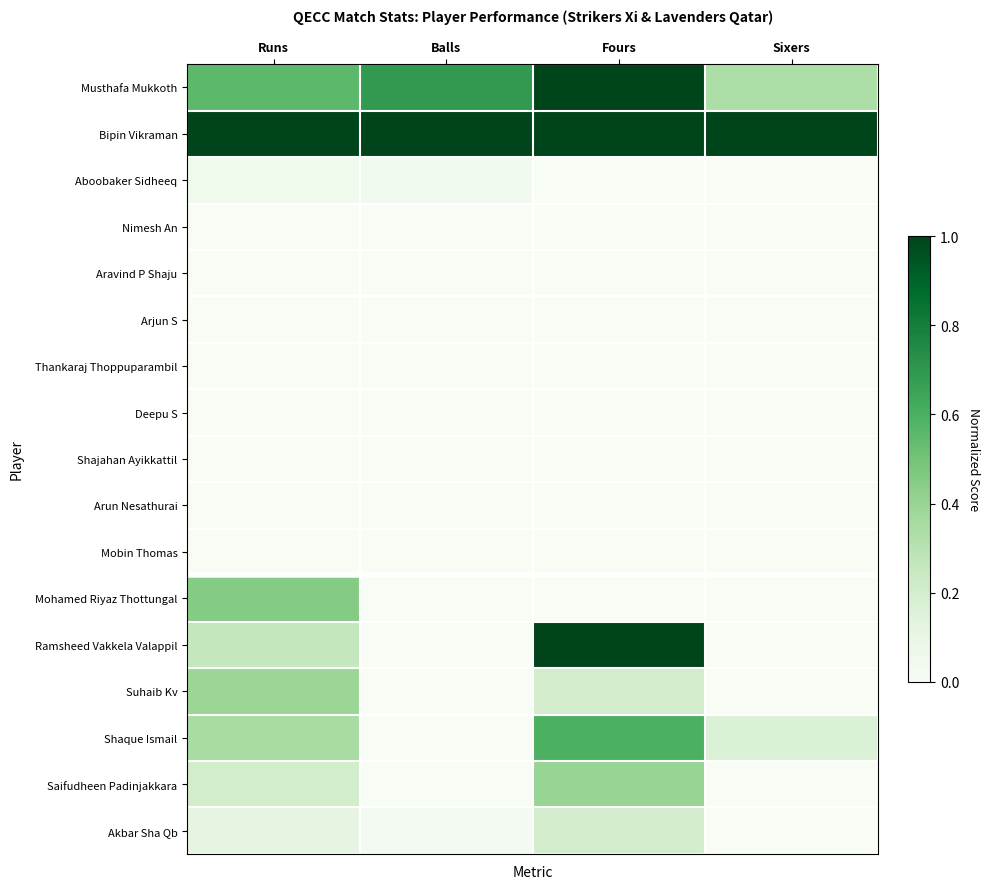

Reading left to right, list all the values displayed in this chart.

Musthafa Mukkoth: Runs=0.6	Balls=0.7	Fours=1.0	Sixers=0.3
Bipin Vikraman: Runs=1.0	Balls=1.0	Fours=1.0	Sixers=1.0
Aboobaker Sidheeq: Runs=0.1	Balls=0.0	Fours=0.0	Sixers=0.0
Nimesh An: Runs=0.0	Balls=0.0	Fours=0.0	Sixers=0.0
Aravind P Shaju: Runs=0.0	Balls=0.0	Fours=0.0	Sixers=0.0
Arjun S: Runs=0.0	Balls=0.0	Fours=0.0	Sixers=0.0
Thankaraj Thoppuparambil: Runs=0.0	Balls=0.0	Fours=0.0	Sixers=0.0
Deepu S: Runs=0.0	Balls=0.0	Fours=0.0	Sixers=0.0
Shajahan Ayikkattil: Runs=0.0	Balls=0.0	Fours=0.0	Sixers=0.0
Arun Nesathurai: Runs=0.0	Balls=0.0	Fours=0.0	Sixers=0.0
Mobin Thomas: Runs=0.0	Balls=0.0	Fours=0.0	Sixers=0.0
Mohamed Riyaz Thottungal: Runs=0.5	Balls=0.0	Fours=0.0	Sixers=0.0
Ramsheed Vakkela Valappil: Runs=0.3	Balls=0.0	Fours=1.0	Sixers=0.0
Suhaib Kv: Runs=0.4	Balls=0.0	Fours=0.2	Sixers=0.0
Shaque Ismail: Runs=0.4	Balls=0.0	Fours=0.6	Sixers=0.2
Saifudheen Padinjakkara: Runs=0.2	Balls=0.0	Fours=0.4	Sixers=0.0
Akbar Sha Qb: Runs=0.1	Balls=0.0	Fours=0.2	Sixers=0.0